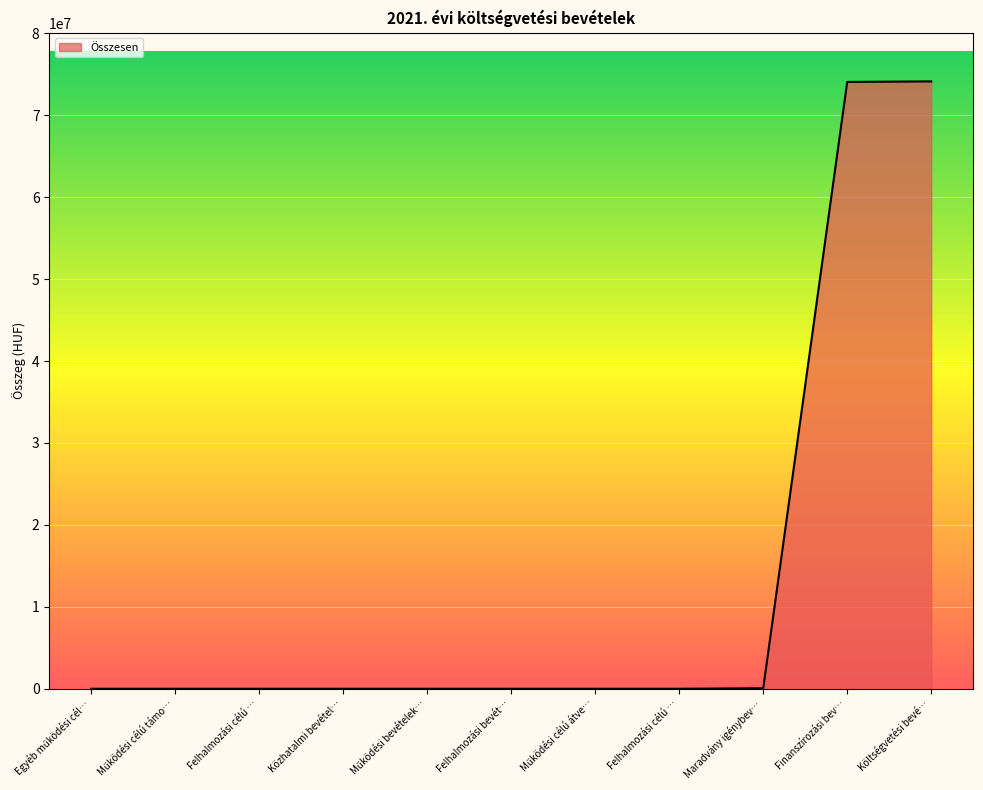

Which label corresponds to the smallest value in the chart?

Egyéb működési cél…